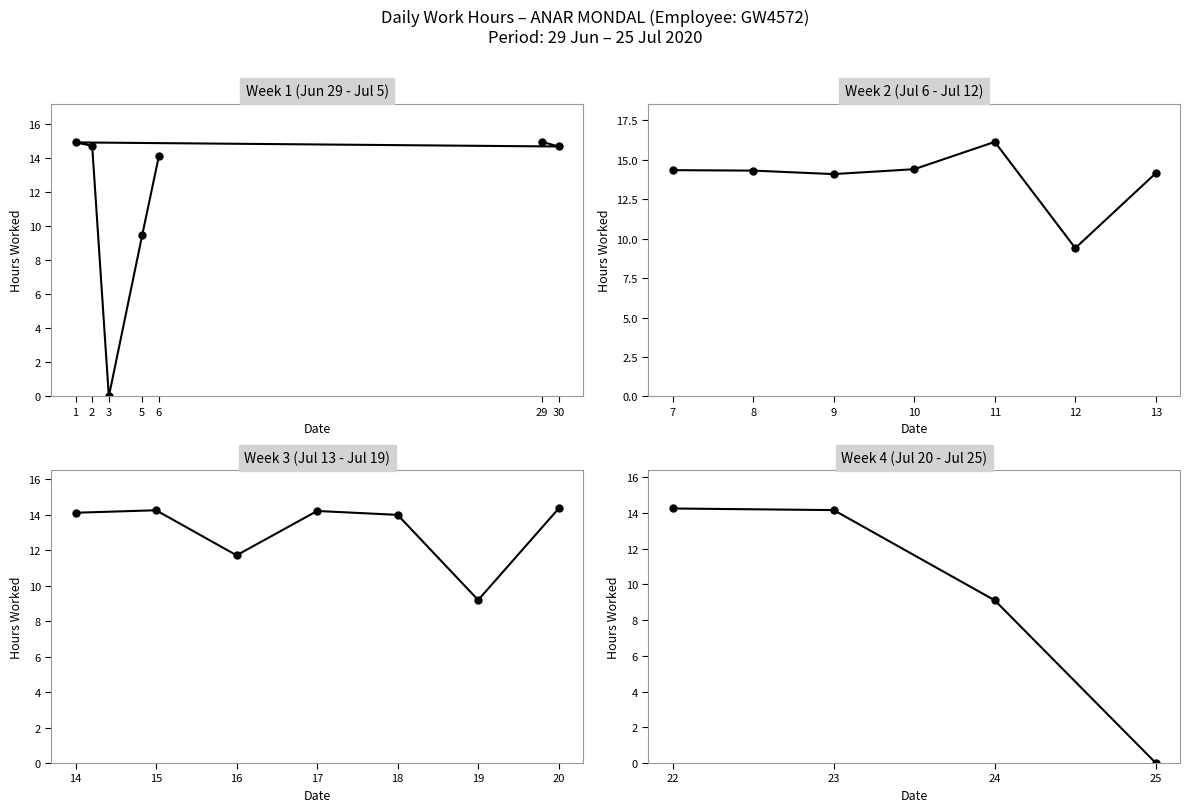

What is the difference between the maximum and minimum values?

14.2